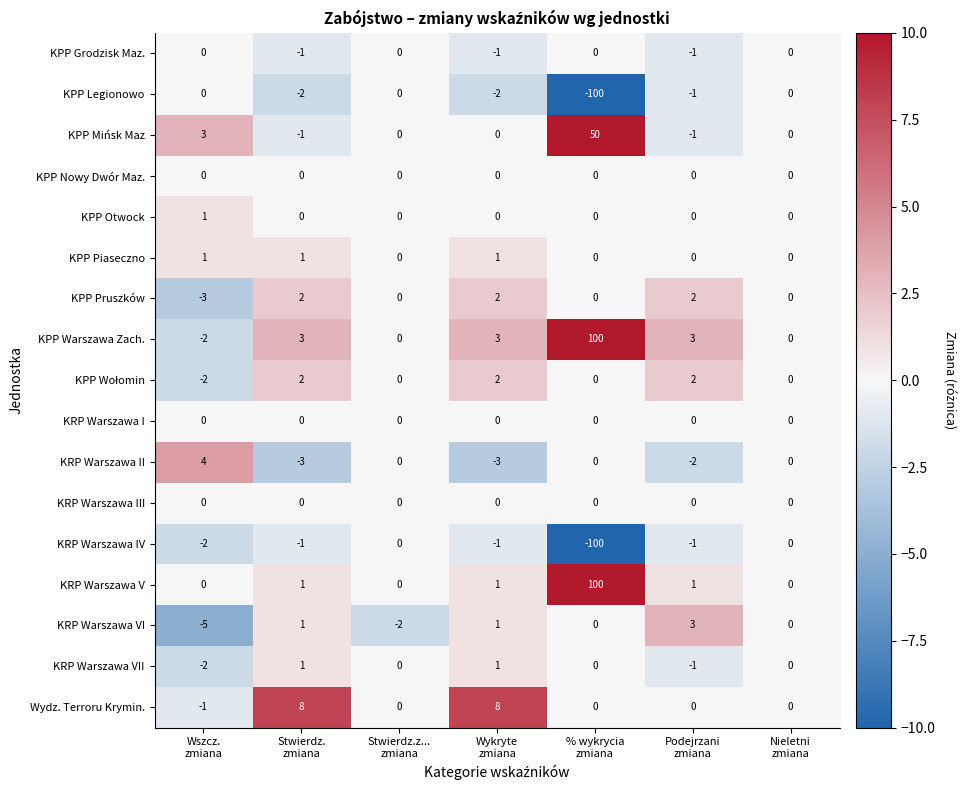

Between Wykryte
zmiana and Nieletni
zmiana, which series saw the biggest shift?

Wydz. Terroru Krymin.